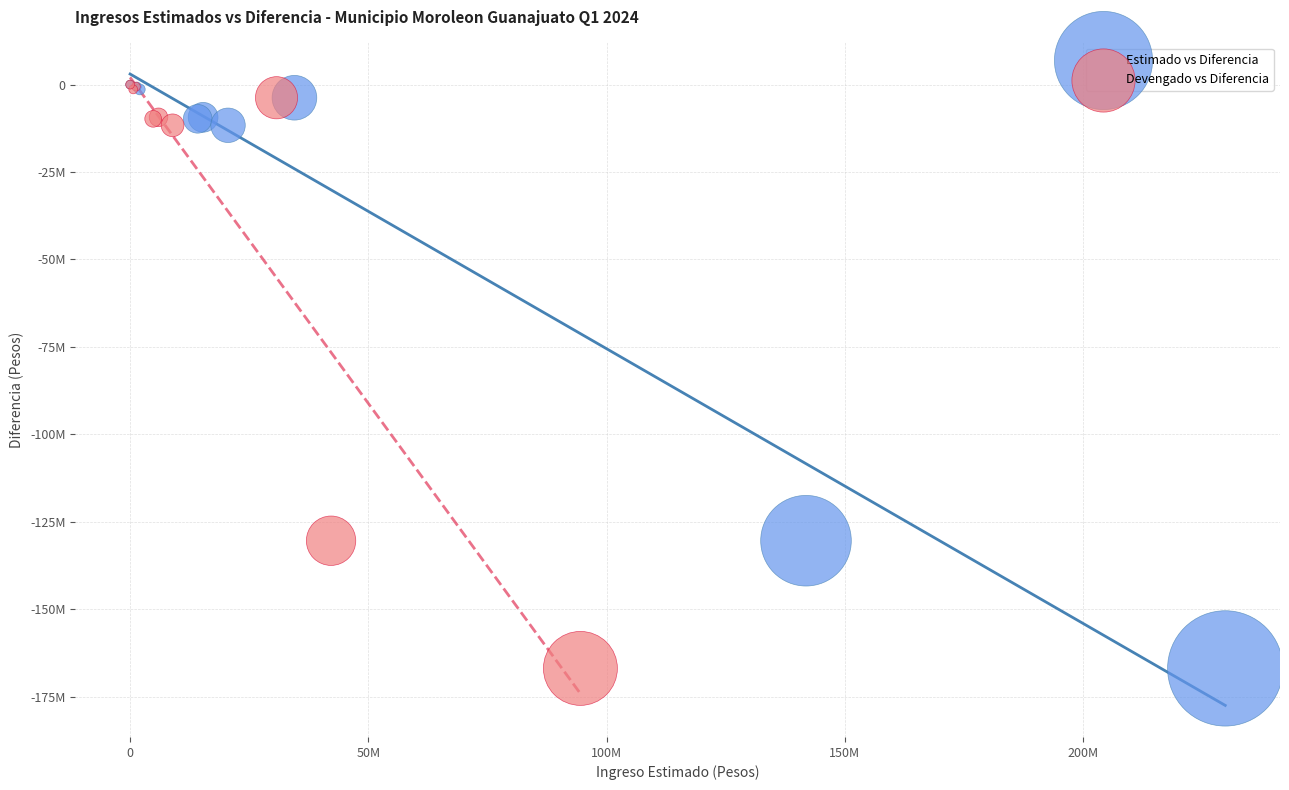

What are all the series names shown in the legend?

Estimado vs Diferencia, Devengado vs Diferencia